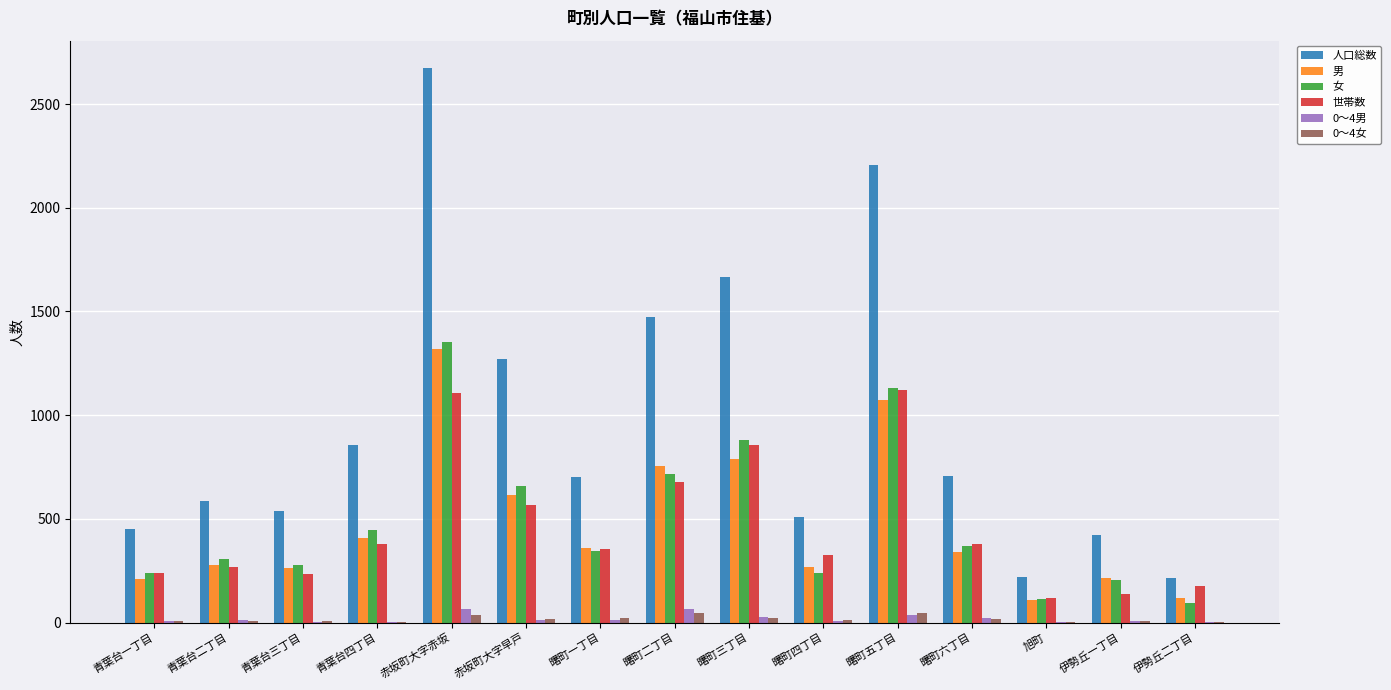

The value of 男 at 曙町四丁目 is 446. True or false?

False